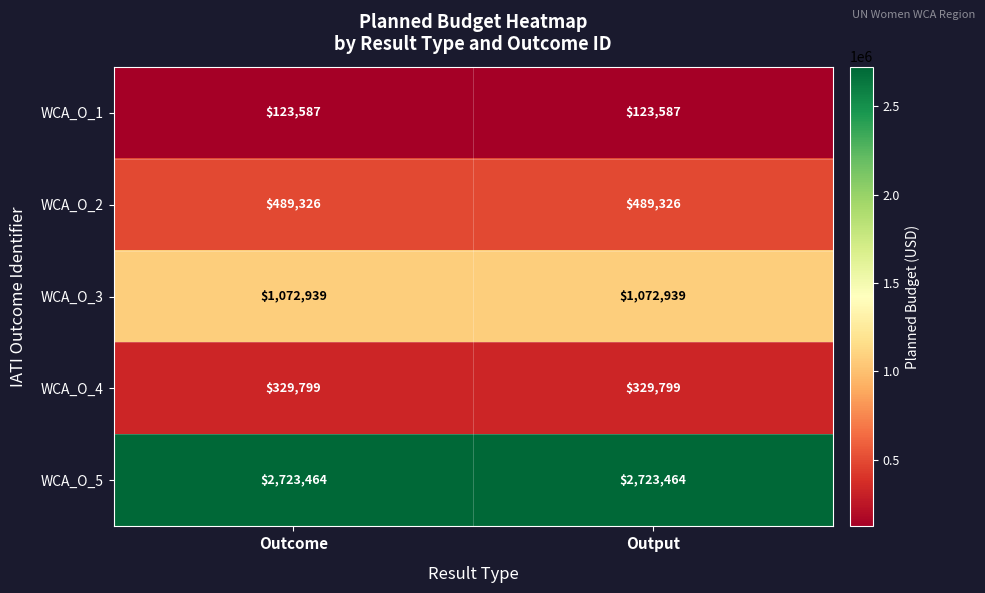

Reading left to right, extract all data points from this chart.

WCA_O_1: Outcome=123587	Output=123587
WCA_O_2: Outcome=489326	Output=489326
WCA_O_3: Outcome=1072939	Output=1072939
WCA_O_4: Outcome=329799	Output=329799
WCA_O_5: Outcome=2723464	Output=2723464